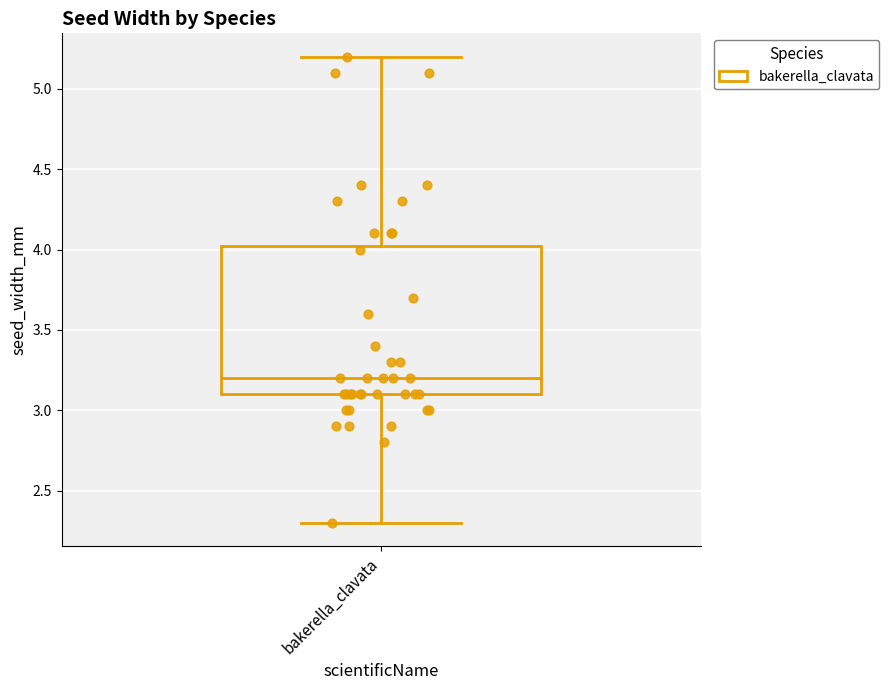

Read this box plot against the y-axis: the position of the median line, the range covered by the box, and the ends of both whiskers. The values are not printed on the chart, so give them approximately, as read against the axis.

median 3.20, box 3.10 to 4.05, whiskers 2.30 to 5.20